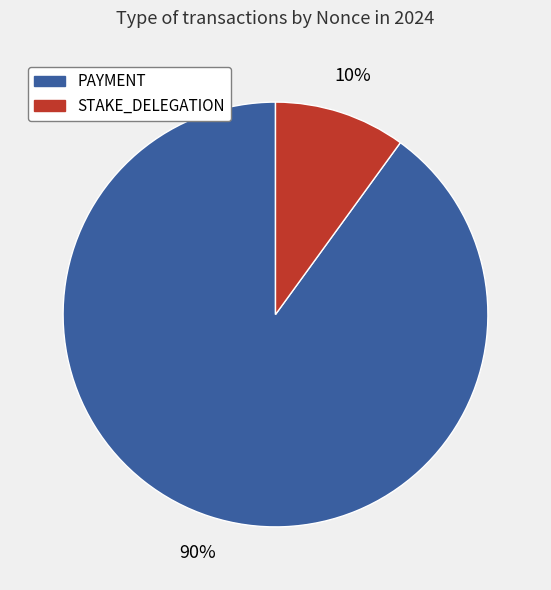

What is the majority slice?

PAYMENT